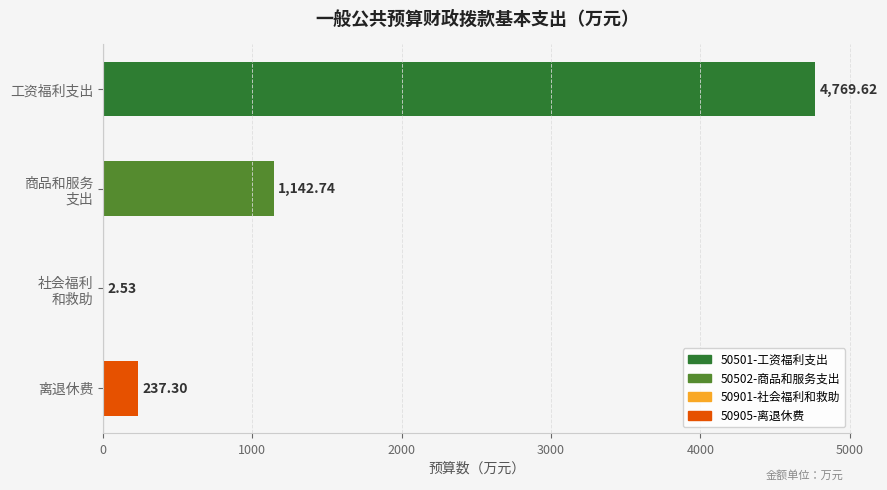

Are the bars grouped side by side (vs. stacked)?

No